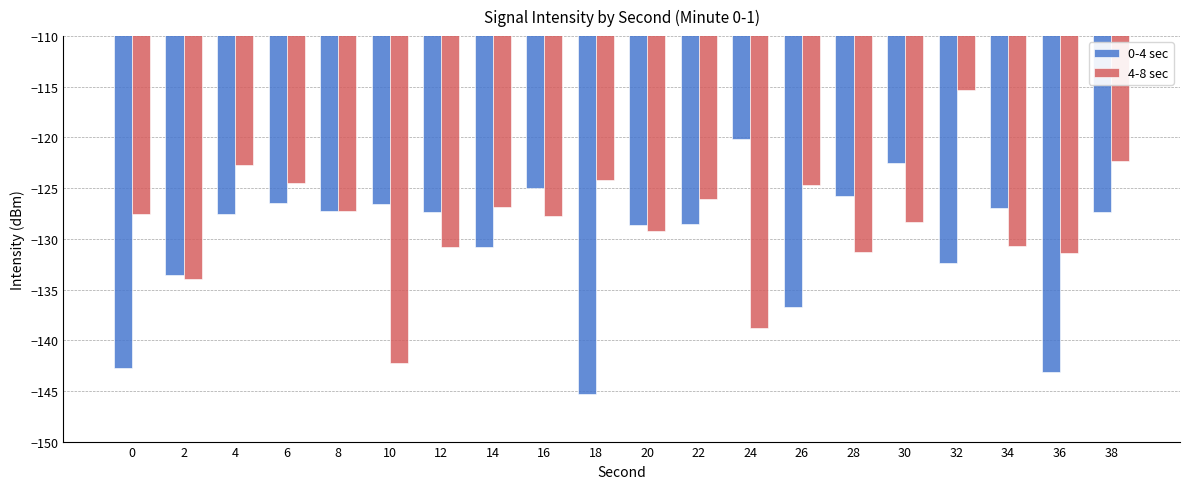

Between 28 and 30, which series saw the biggest shift?

0-4 sec